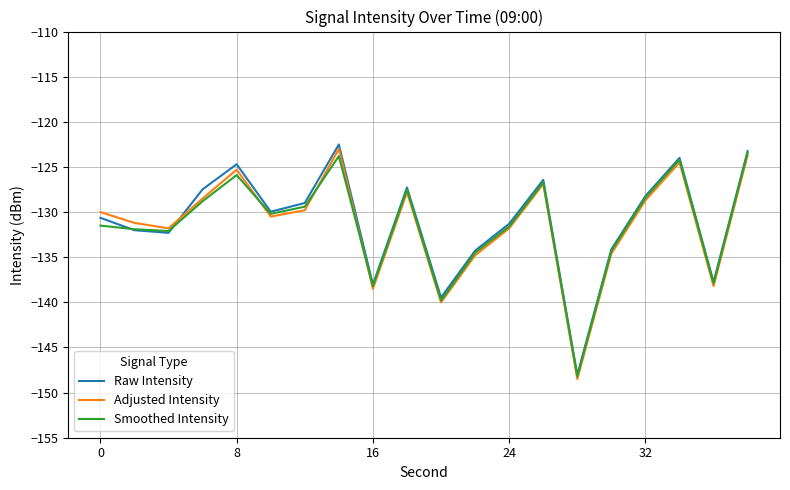

What is the greatest value displayed?

-122.5